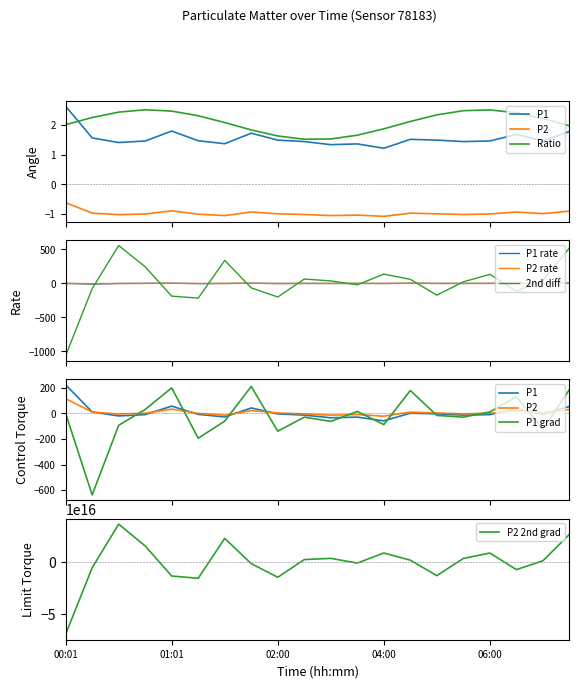

What is the highest value of the 2nd diff series?

556.9